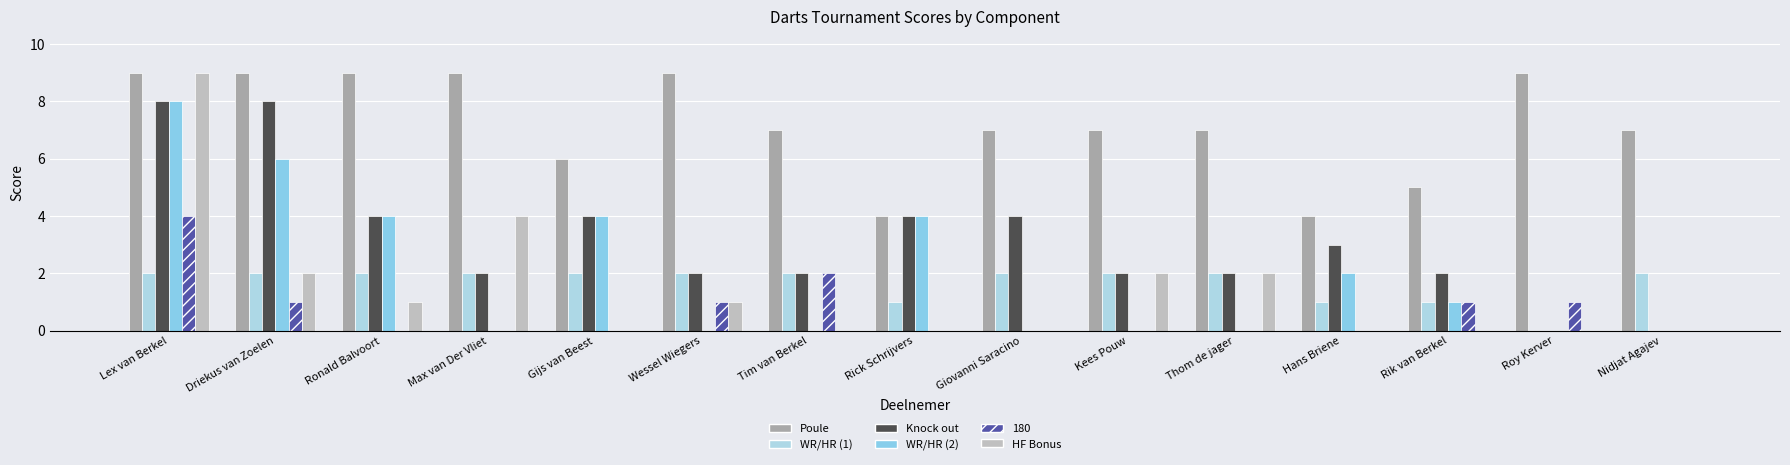

The value of HF Bonus at Thom de jager is 2. True or false?

True